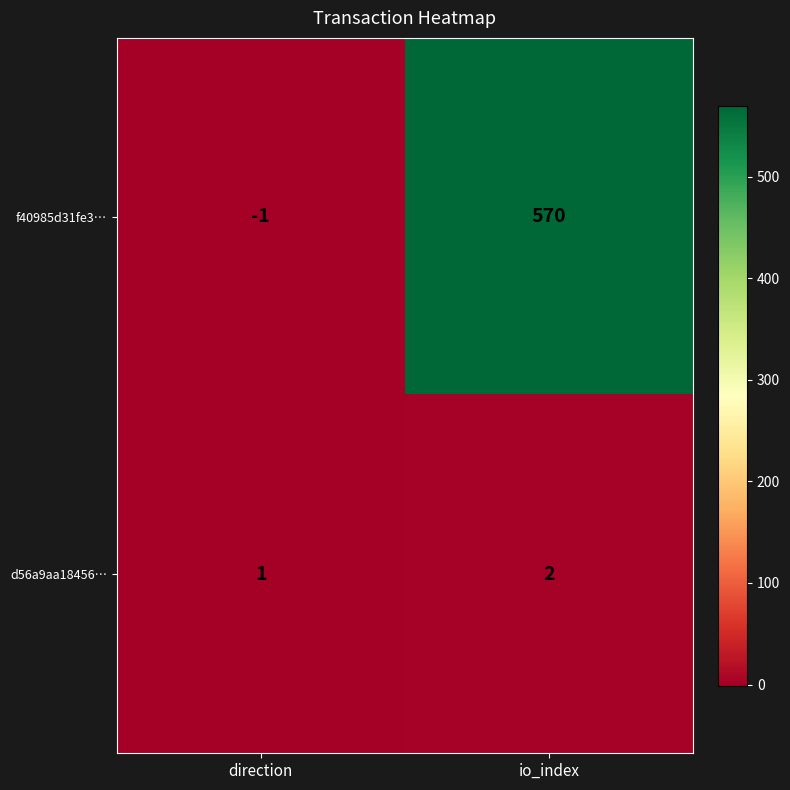

At which label is f40985d31fe3… closest to 284?

direction